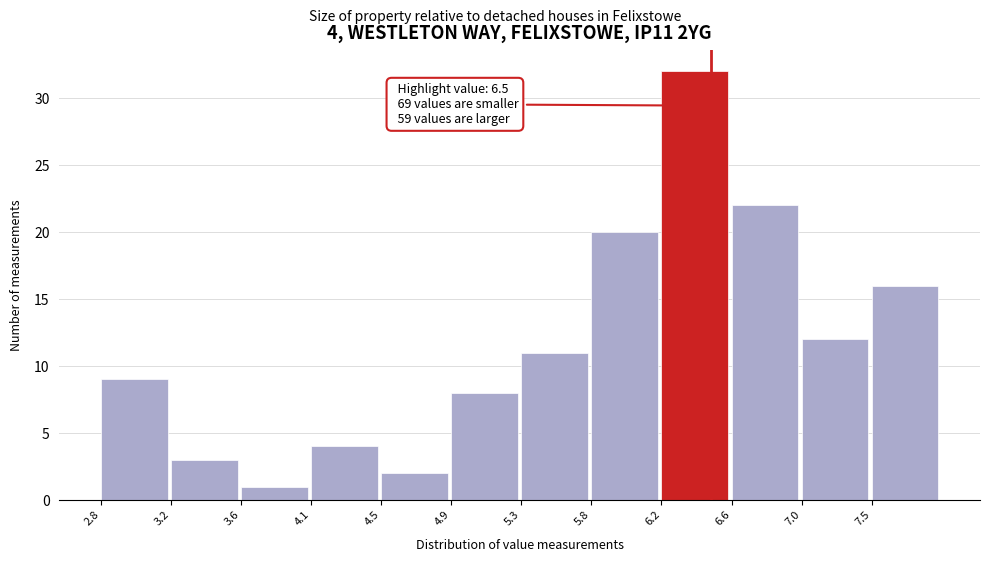

Which range on the x-axis has the tallest bar?

6.200 to 6.625